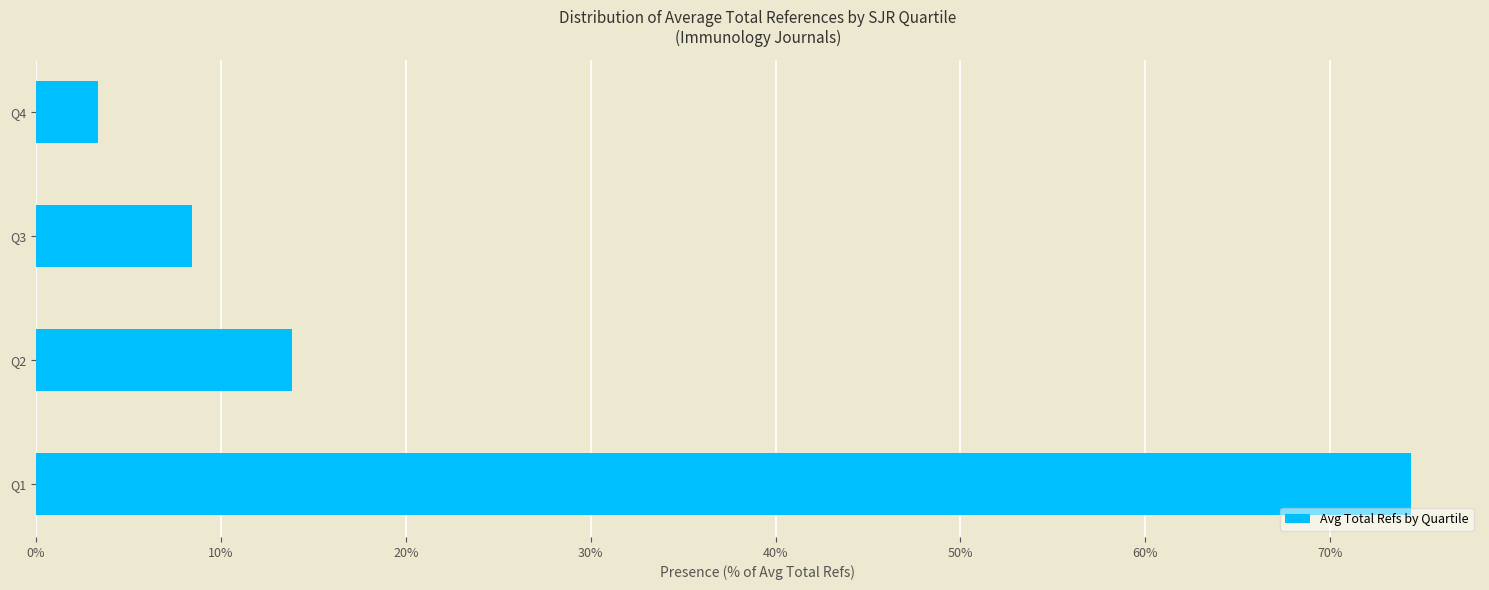

What is the difference between the maximum and minimum values?

71.0